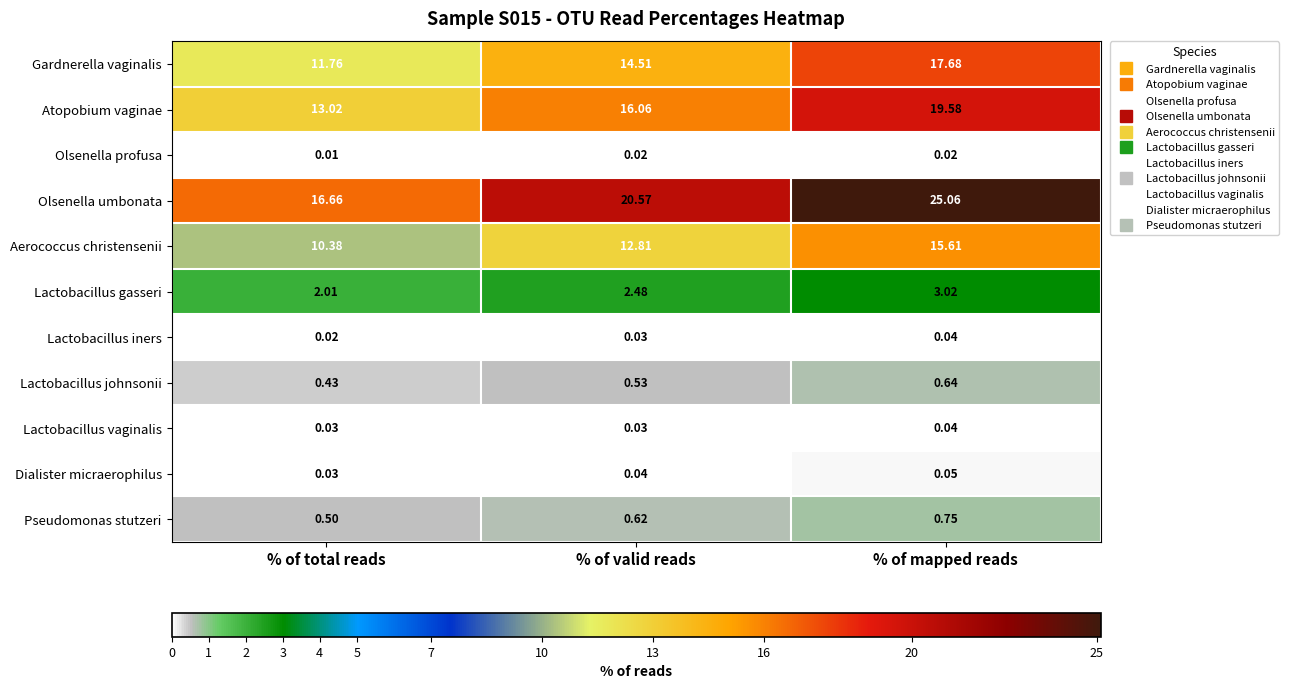

At which label is Lactobacillus gasseri closest to 2?

% of total reads